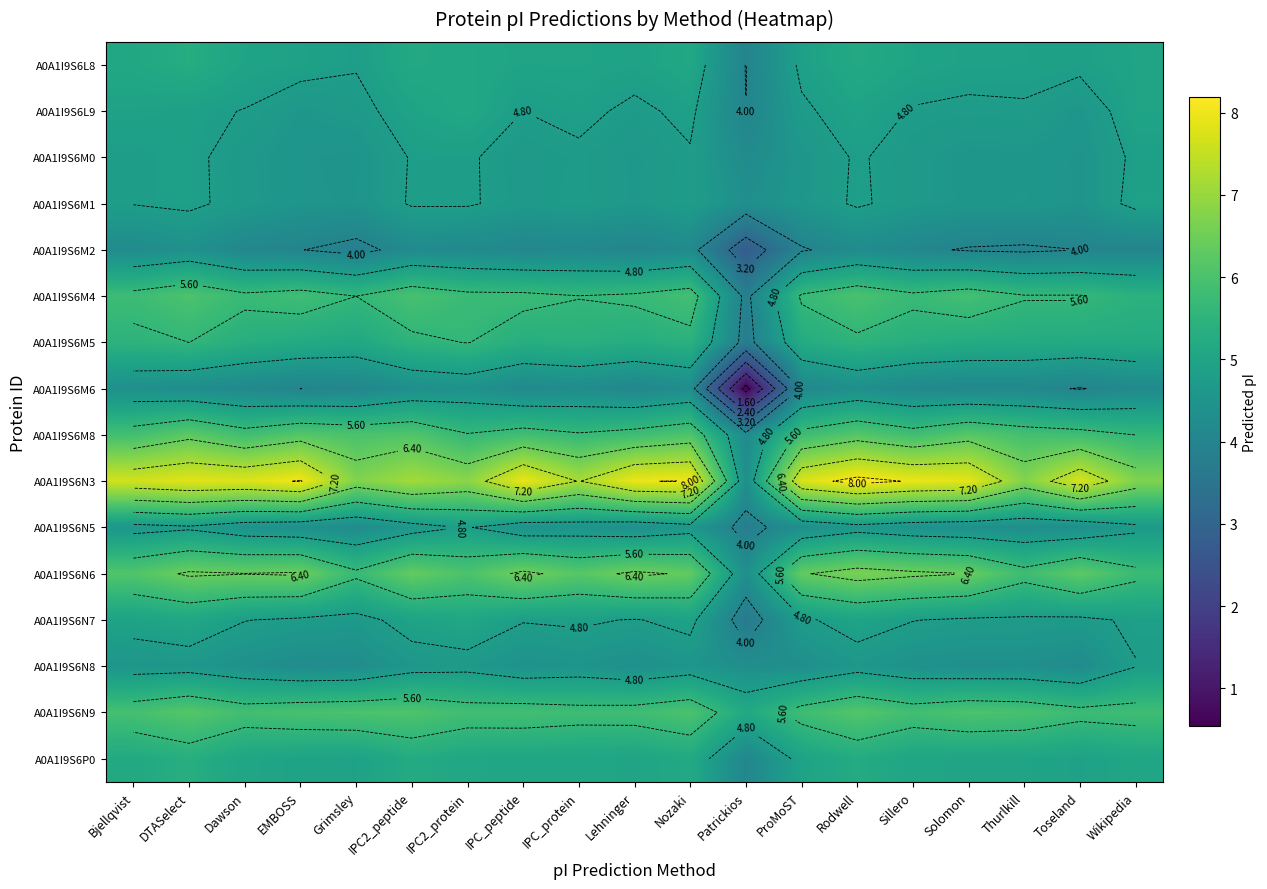

Rank the categories by A0A1I9S6N8 value from lowest to highest.

Toseland, EMBOSS, Grimsley, Patrickios, ProMoST, Solomon, Lehninger, Thurlkill, Dawson, Sillero, IPC_peptide, IPC_protein, Nozaki, Bjellqvist, DTASelect, IPC2_peptide, Rodwell, IPC2_protein, Wikipedia